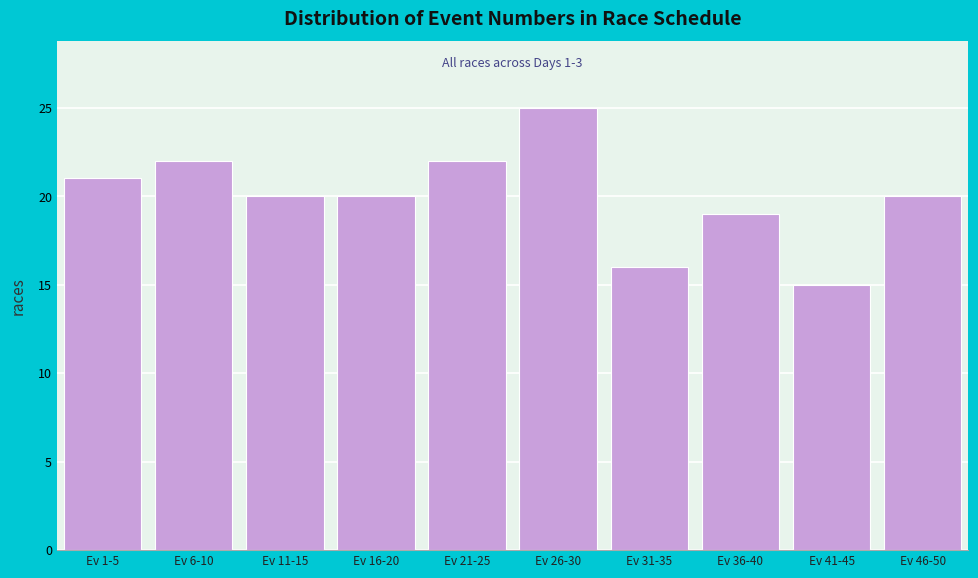

Reading right to left, transcribe all the data shown in this chart.

20	15	19	16	25	22	20	20	22	21